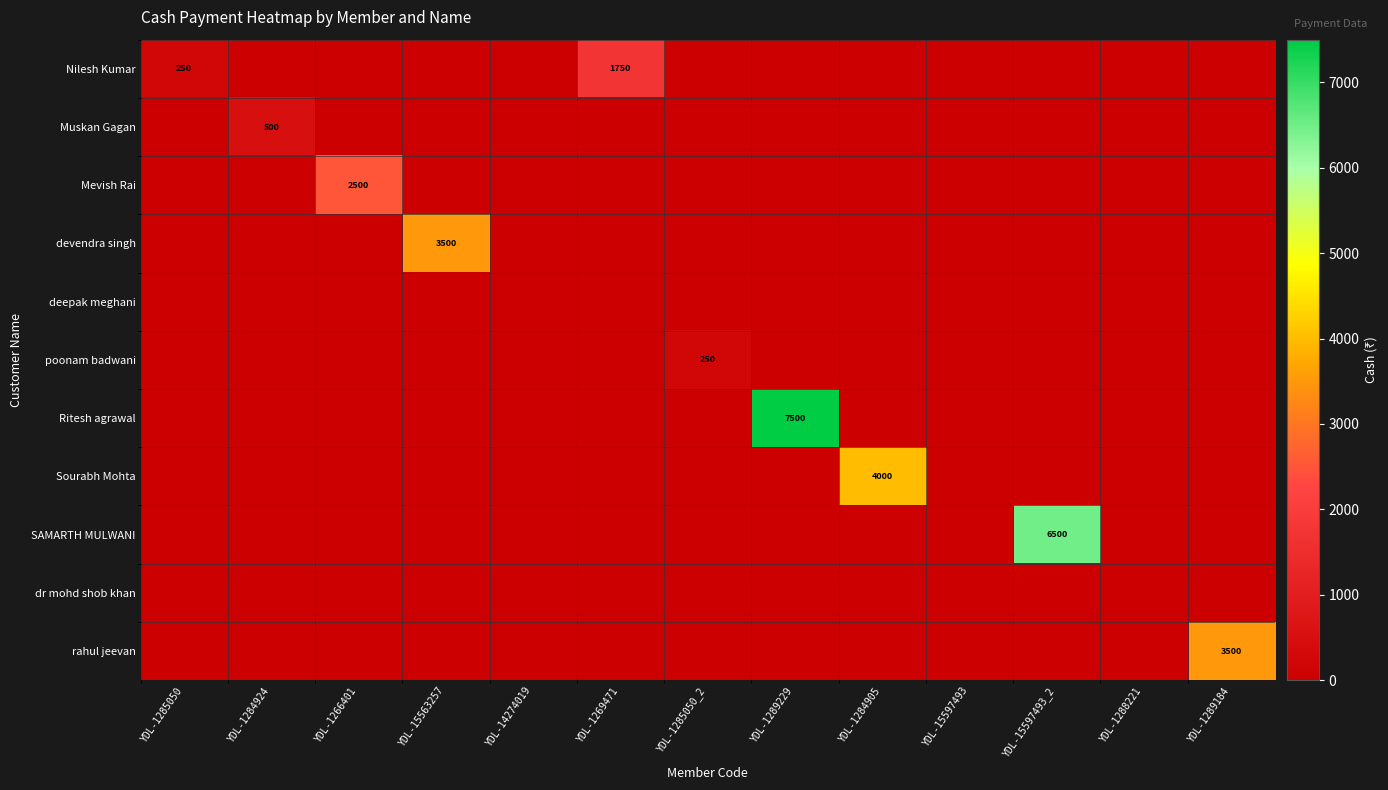

Is it true that Sourabh Mohta equals 4000 at YDL-1284905?

True